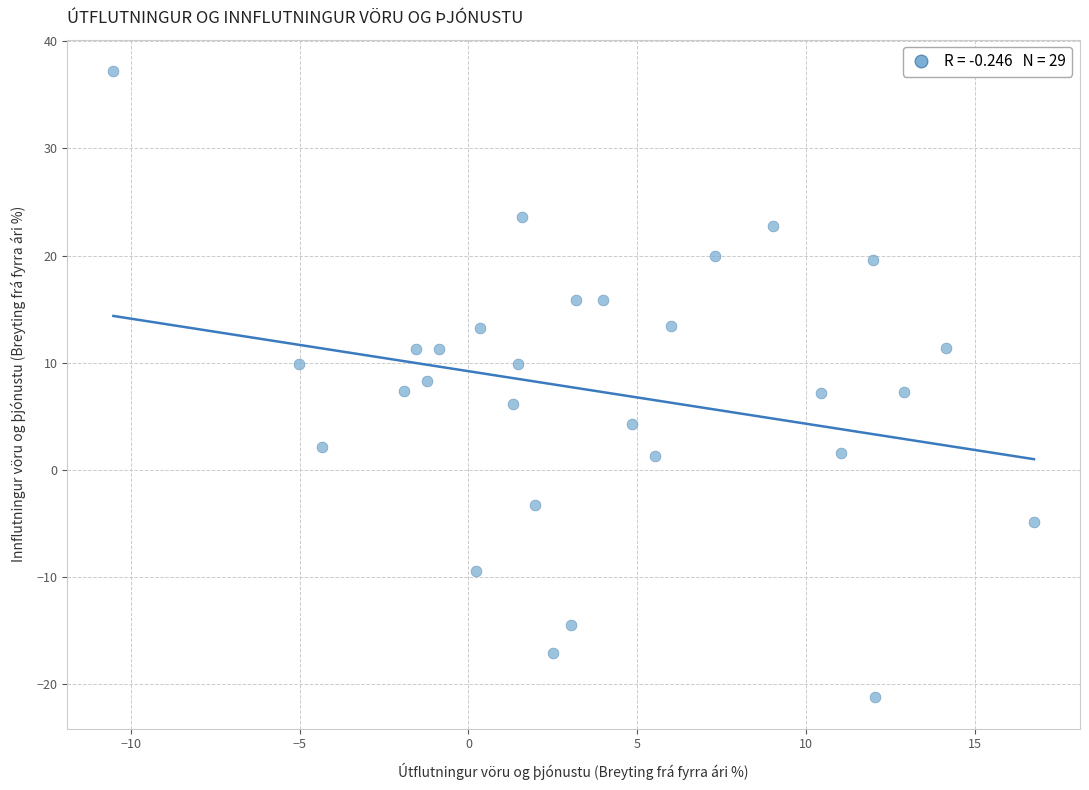

What is the range of X values (max minus min)?

27.2